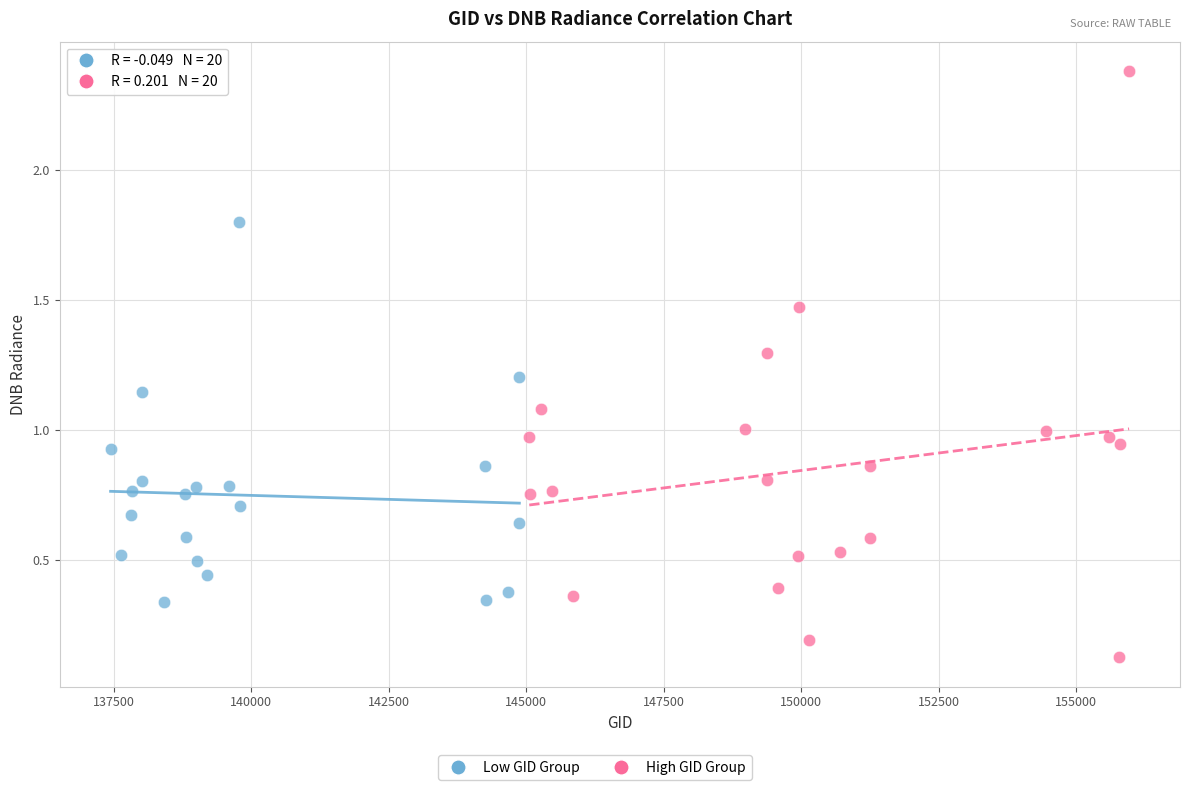

Which series reaches the maximum Y coordinate?

High GID Group